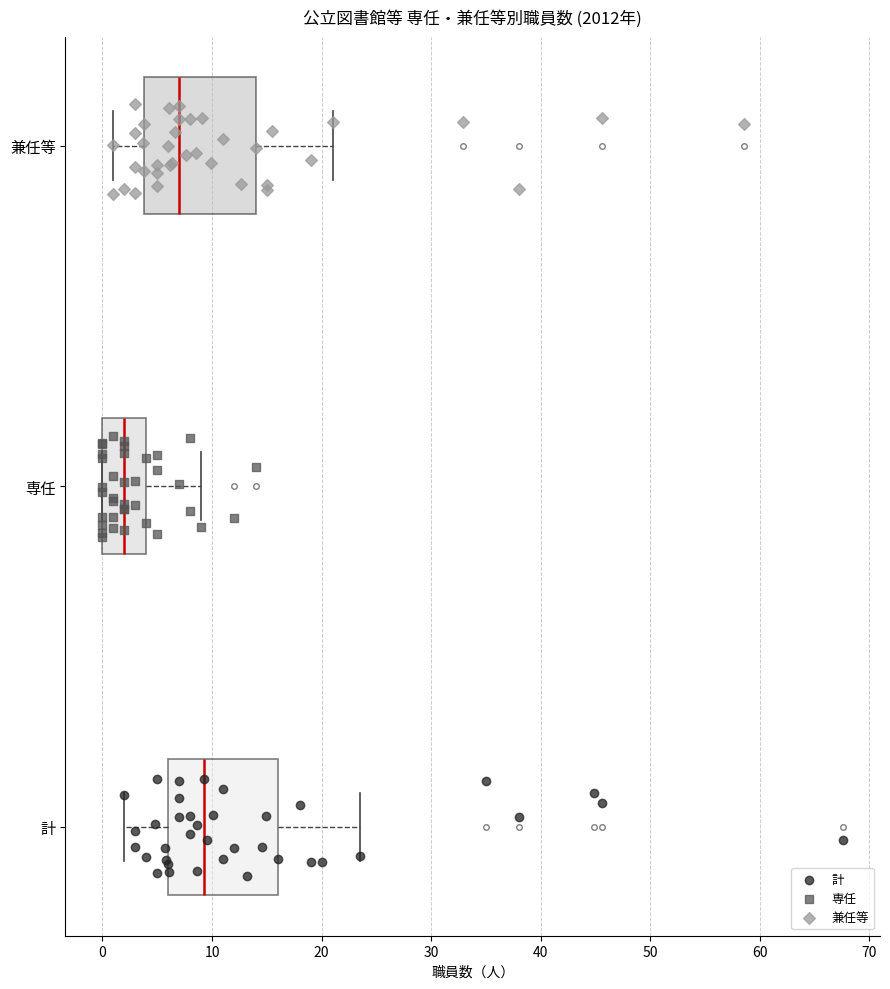

Reading bottom to top, read every box against the x-axis: the position of its median line, the range the box covers, and the ends of its whiskers. The values are not printed on the chart, so give them approximately, as read against the axis.

計: median 9, box 6 to 16, whiskers 2 to 24
専任: median 2, box 0 to 4, whiskers 0 to 9
兼任等: median 7, box 4 to 14, whiskers 1 to 21